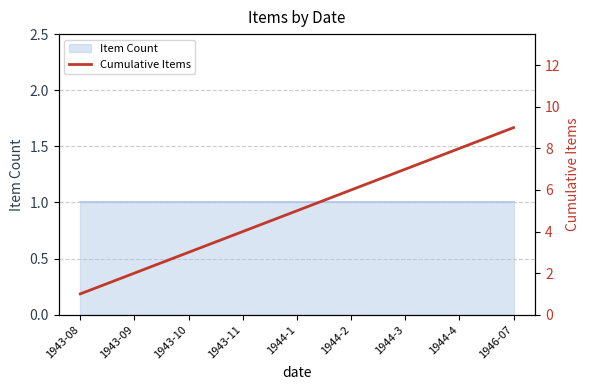

Read the value at 1944-3.

7